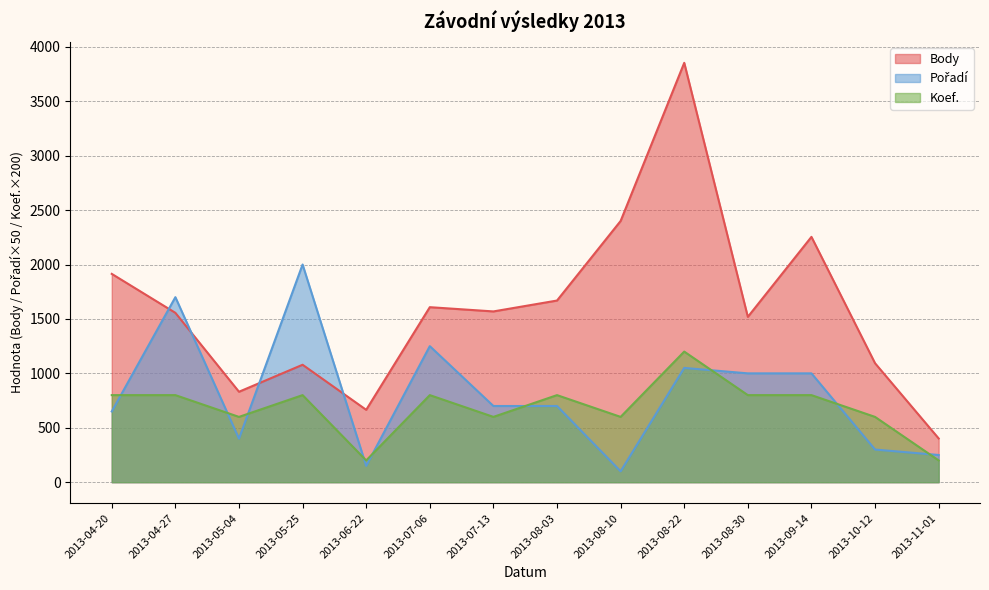

Is the value of Body at 2013-04-27 greater than the value of Pořadí at 2013-08-03?

Yes